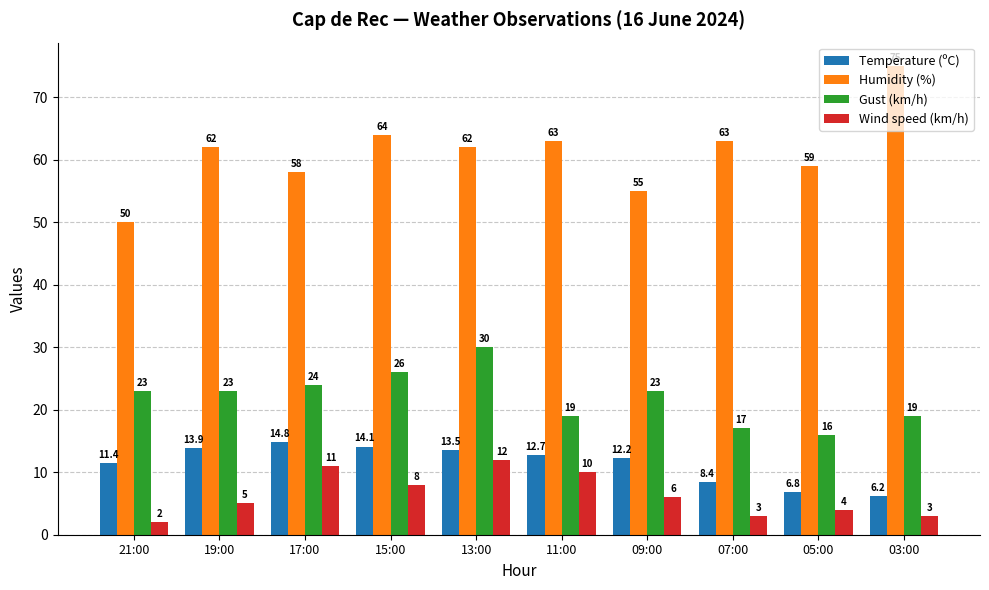

Between 15:00 and 07:00, which series saw the biggest shift?

Gust (km/h)